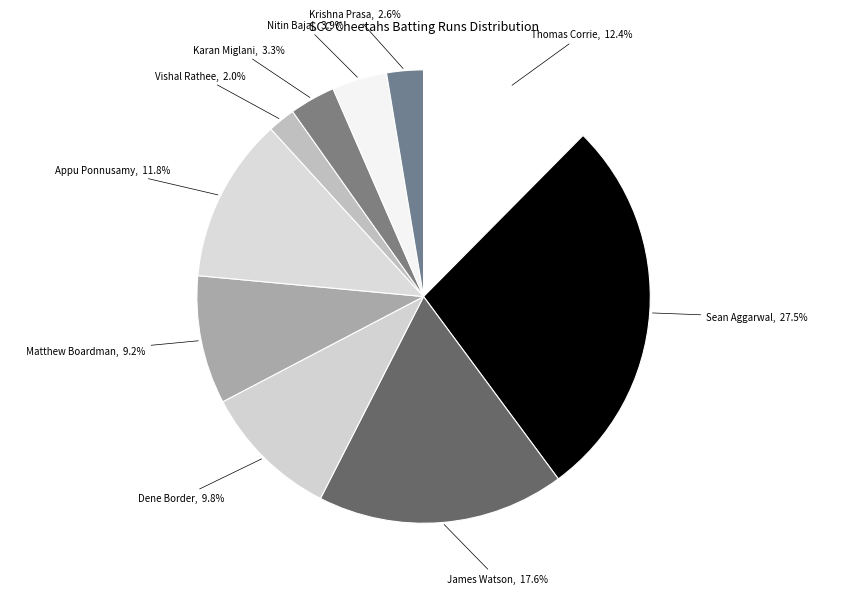

How many segments does this pie chart have?

10